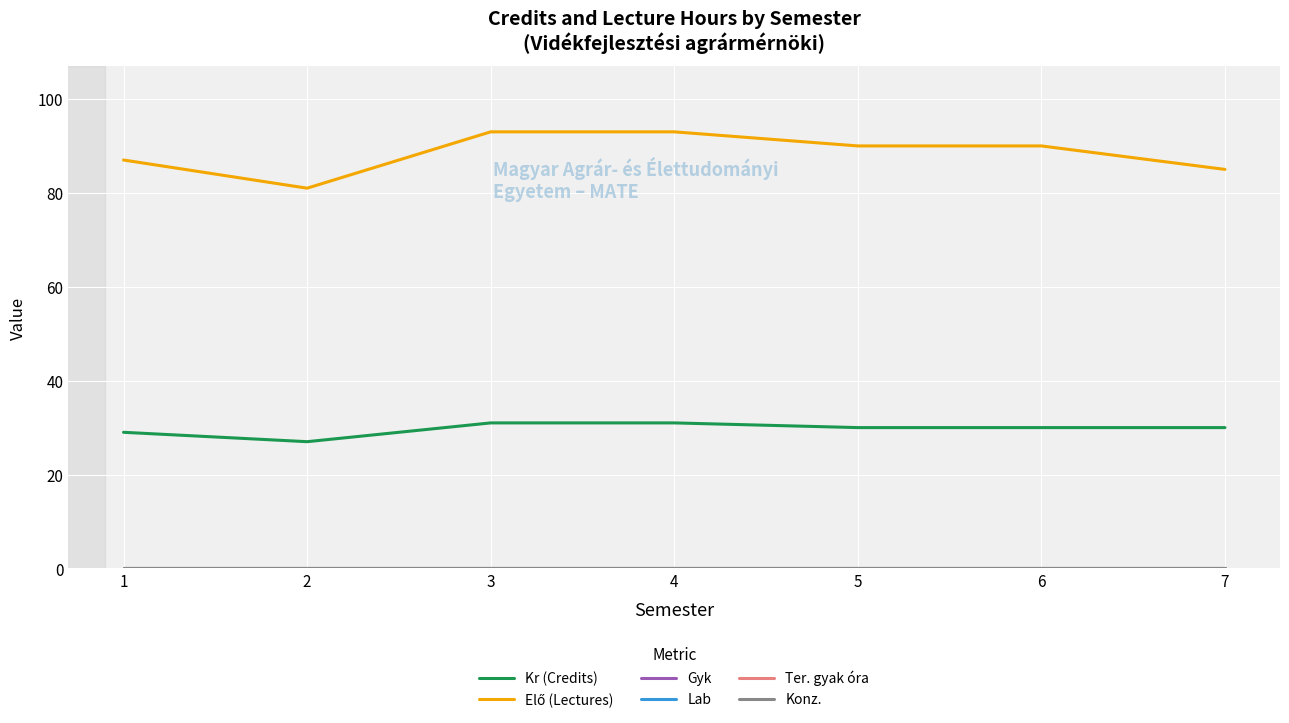

True or false: Elő (Lectures) has a value of 128 at 3.

False